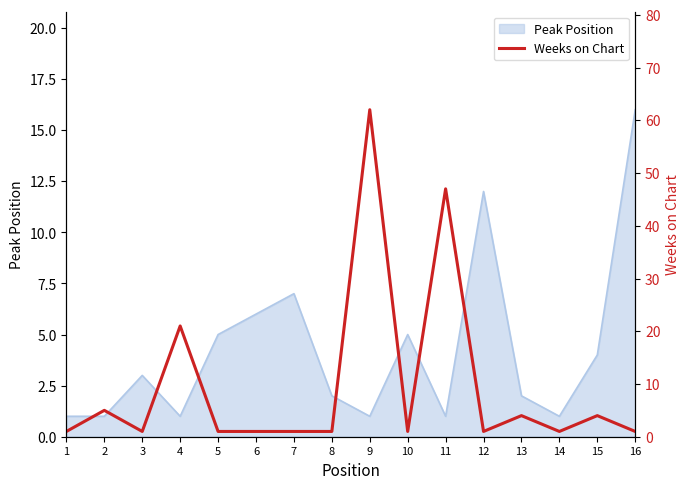

Rank the categories by value from lowest to highest.

1, 3, 5, 6, 7, 8, 10, 12, 14, 16, 13, 15, 2, 4, 11, 9